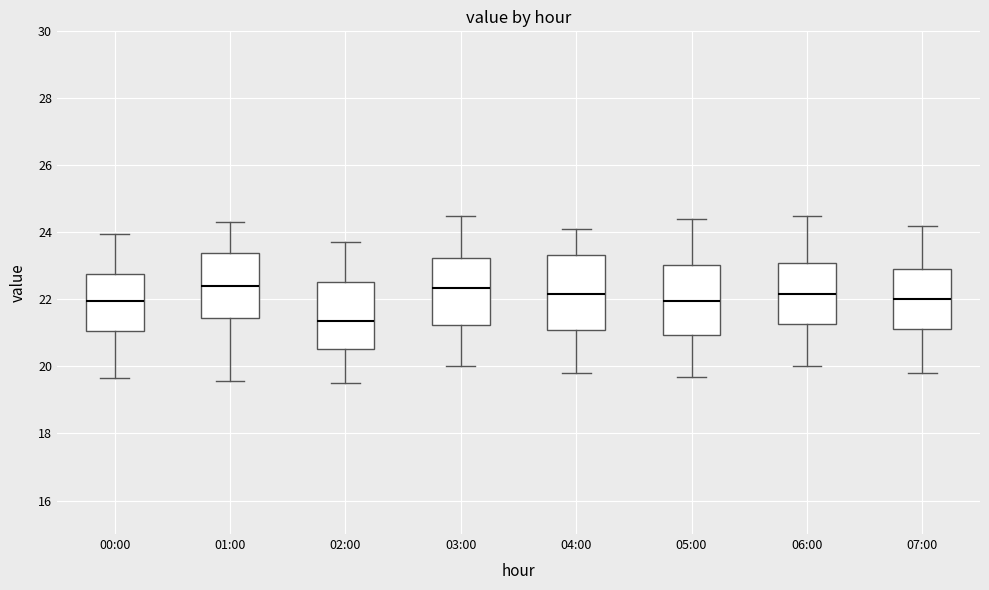

Reading left to right, transcribe this box plot: for each box, give where its median line is, the range the box spans, and where its two whiskers end, as read against the y-axis. The values are not printed on the chart, so give them approximately, as read against the axis.

00:00: median 22.0, box 21.0 to 22.8, whiskers 19.6 to 24.0
01:00: median 22.4, box 21.4 to 23.4, whiskers 19.6 to 24.4
02:00: median 21.4, box 20.6 to 22.6, whiskers 19.6 to 23.8
03:00: median 22.4, box 21.2 to 23.2, whiskers 20.0 to 24.6
04:00: median 22.2, box 21.0 to 23.4, whiskers 19.8 to 24.2
05:00: median 22.0, box 21.0 to 23.0, whiskers 19.8 to 24.4
06:00: median 22.2, box 21.2 to 23.2, whiskers 20.0 to 24.6
07:00: median 22.0, box 21.2 to 23.0, whiskers 19.8 to 24.2